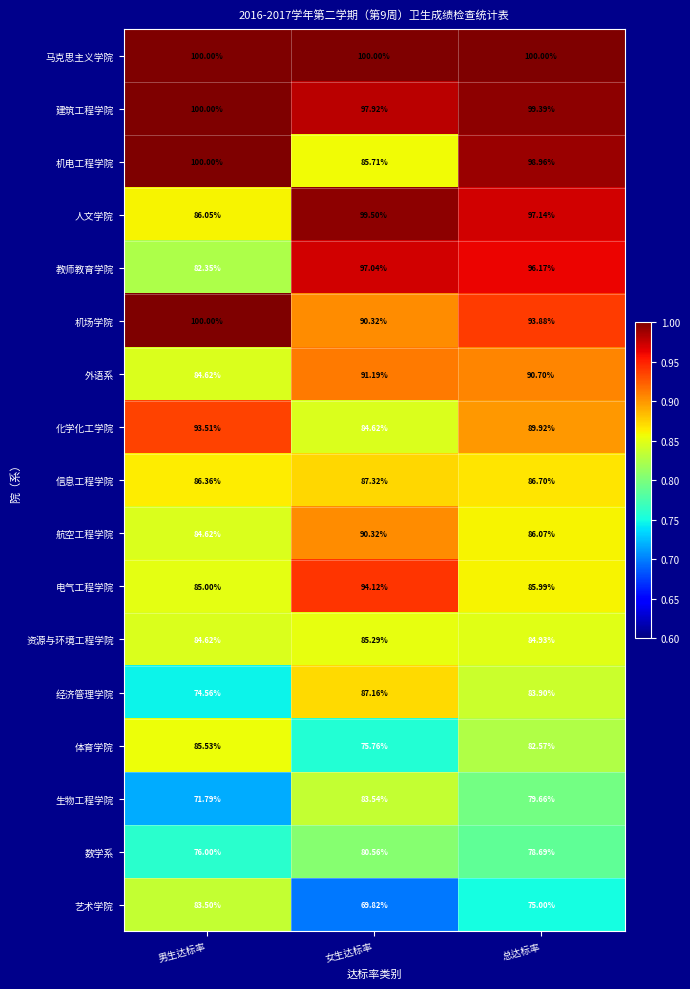

Which series has the largest range (max minus min)?

教师教育学院